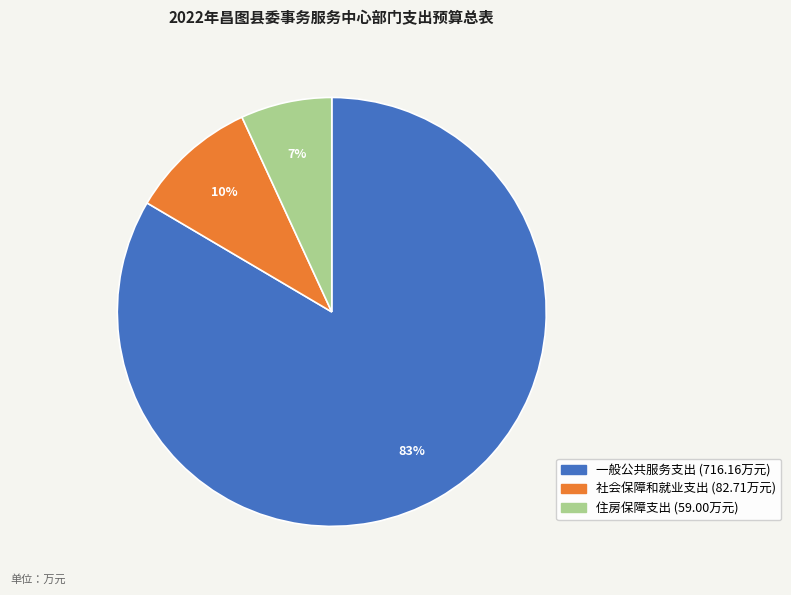

Do 一般公共服务支出 and 住房保障支出 together represent more than half of the pie?

Yes